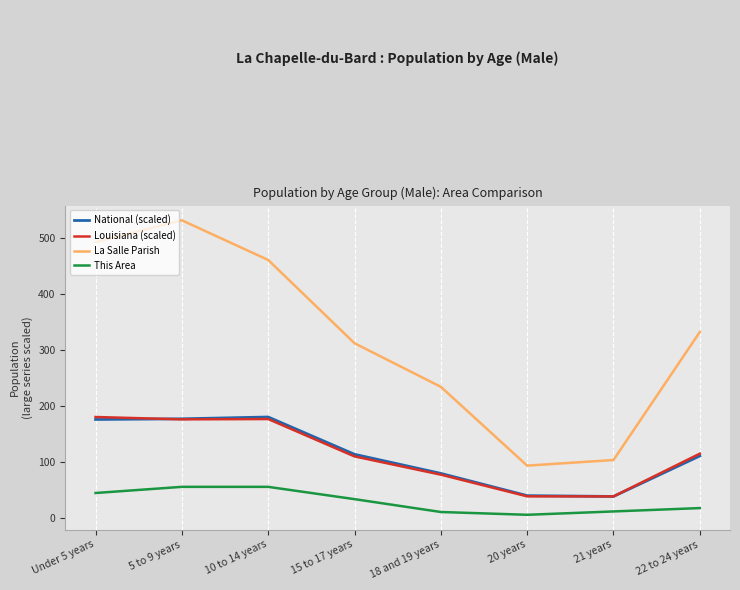

True or false: Louisiana (scaled) and La Salle Parish intersect in this chart.

False